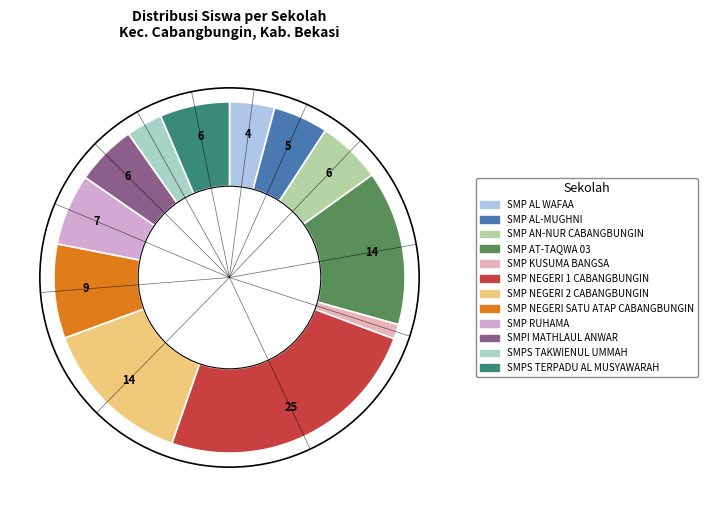

To the nearest percent, what is the average slice percentage?

8%